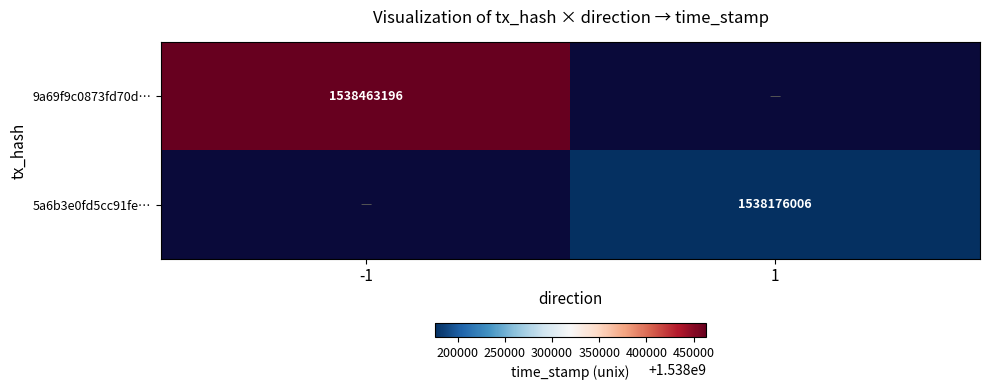

The 5a6b3e0fd5cc91fe… series shows 2432226569.7 at 1. True or false?

False